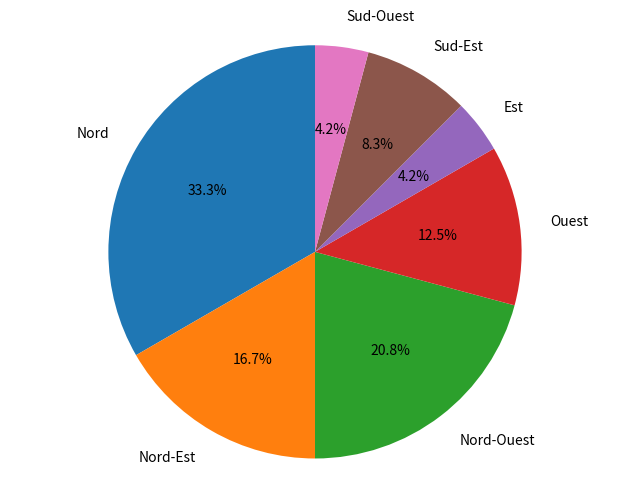

Which category has the biggest portion of the pie?

Nord